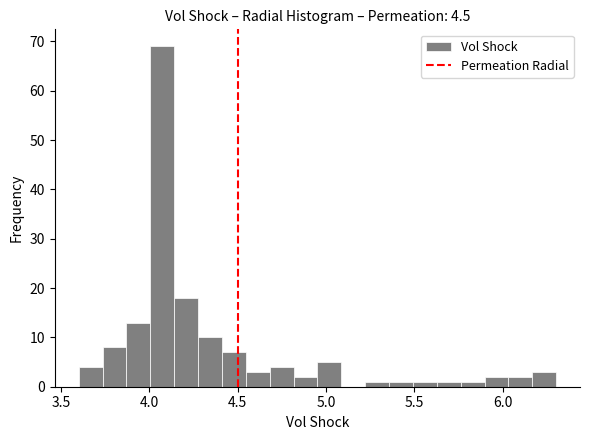

Around what value on the x-axis is the tallest bar? Give the approximate position of its centre, as read against the axis.

4.05